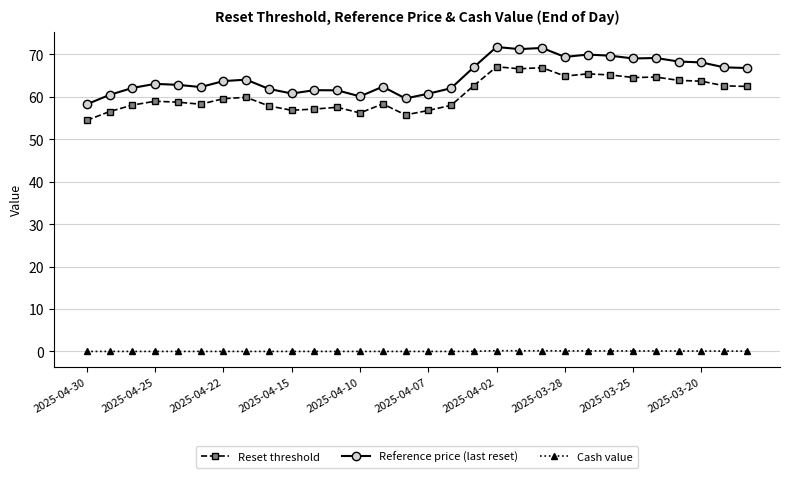

True or false: Reset threshold and Reference price (last reset) cross at least once.

False